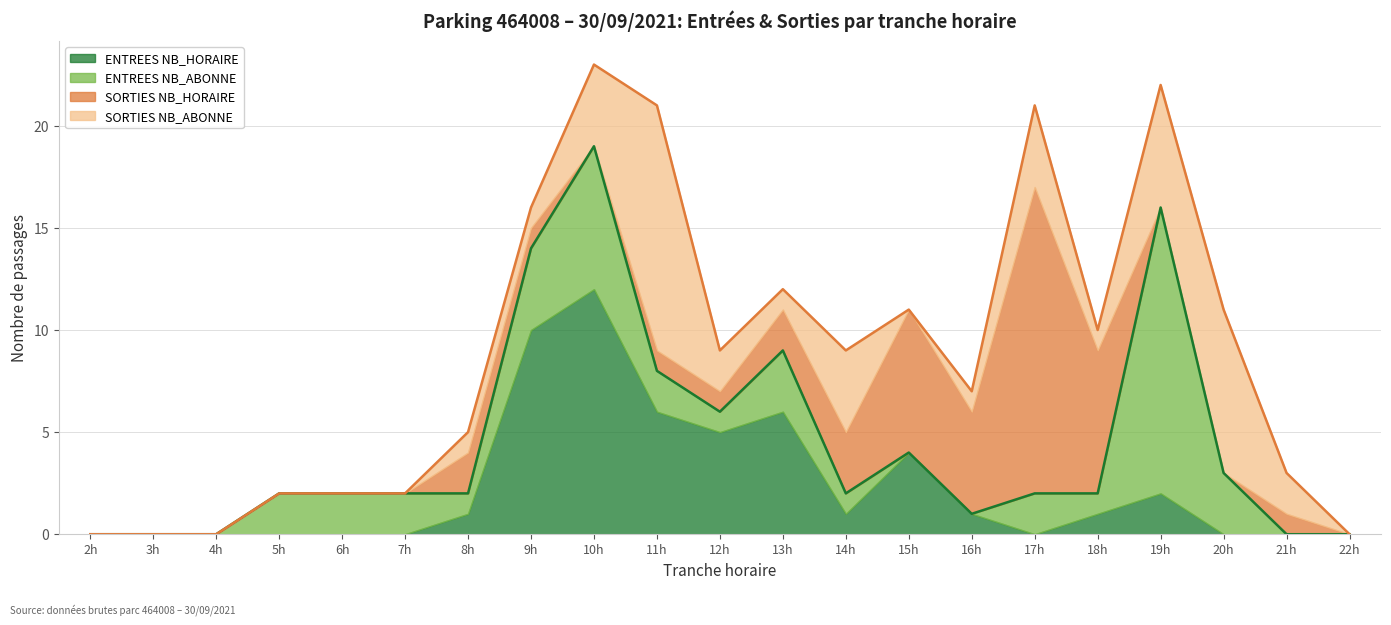

List the labels in order of SORTIES NB_HORAIRE value, largest first.

17, 15, 18, 16, 14, 8, 13, 9, 11, 12, 21, 2, 3, 4, 5, 6, 7, 10, 19, 20, 22